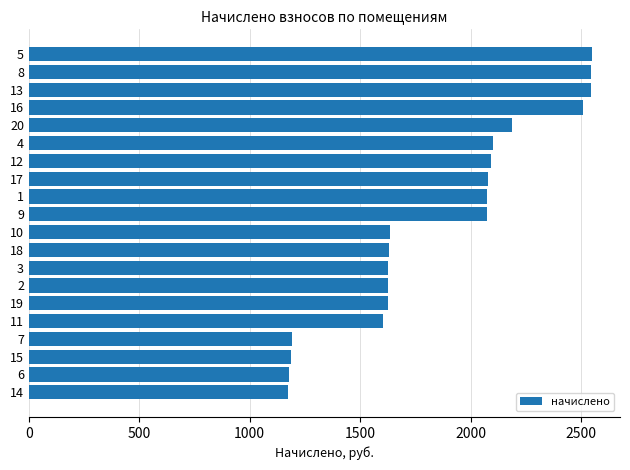

What is the minimum value shown in the chart?

1171.7